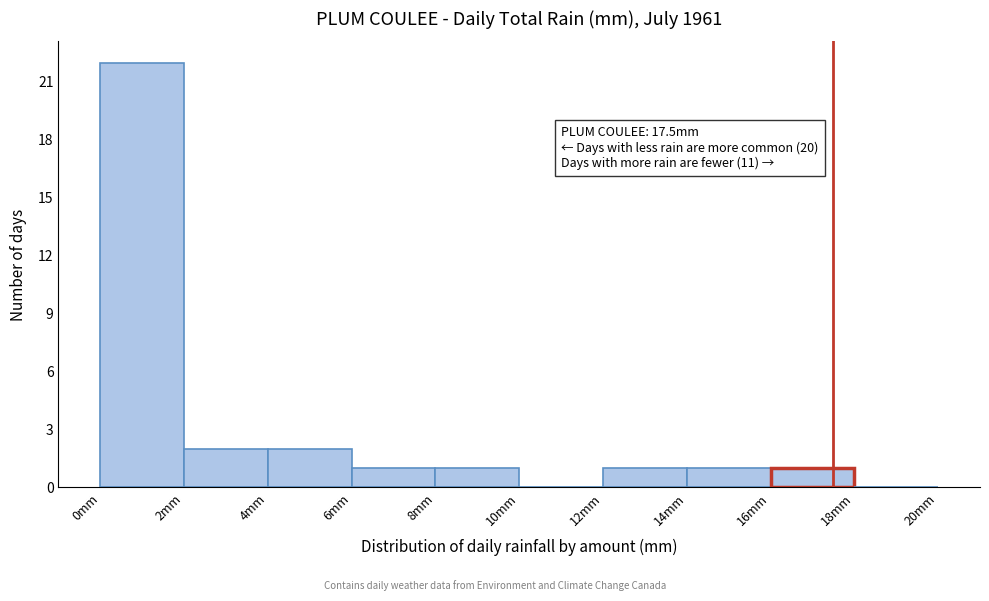

Over which range of the x-axis is the bar tallest?

0 to 2